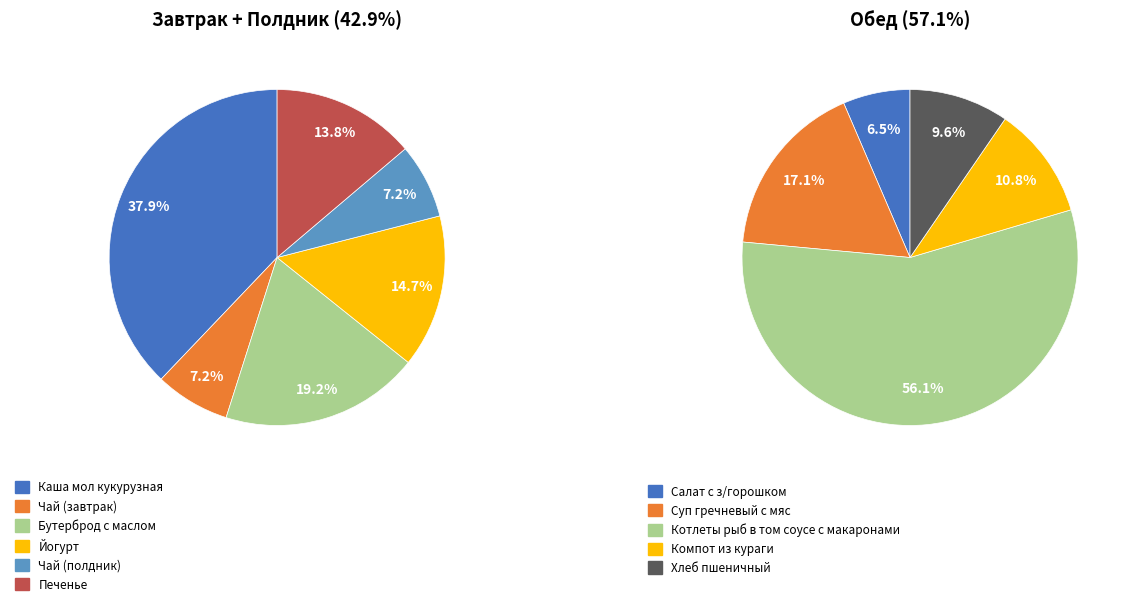

How many segments does this pie chart have?

11